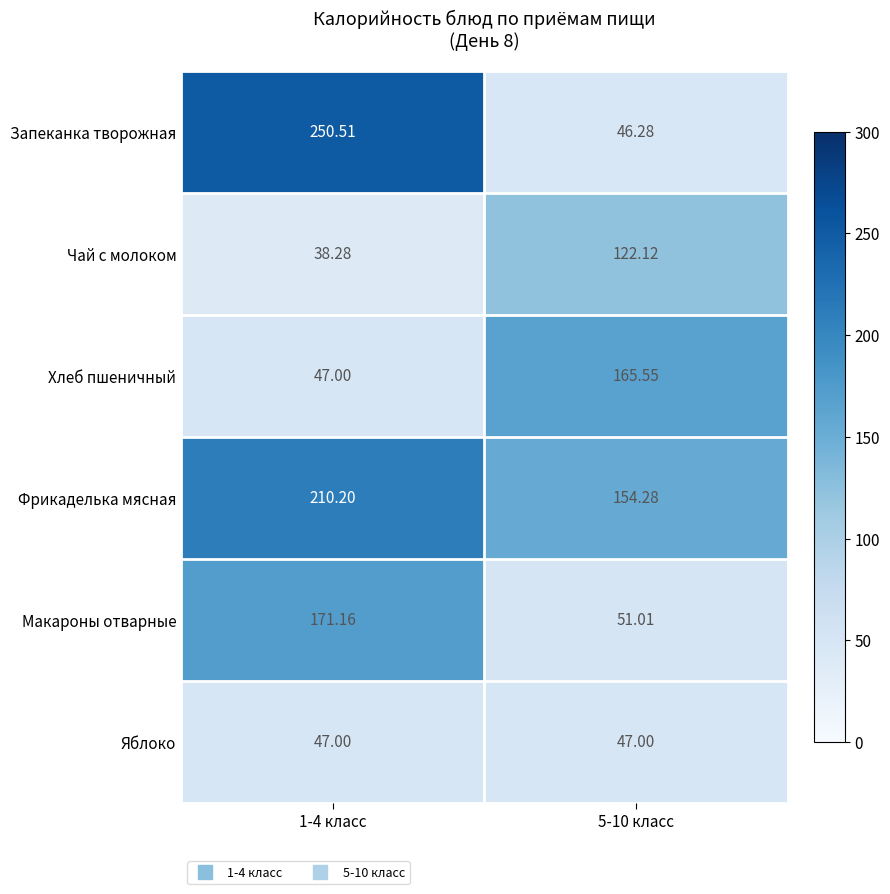

How many data points does each series have?

2